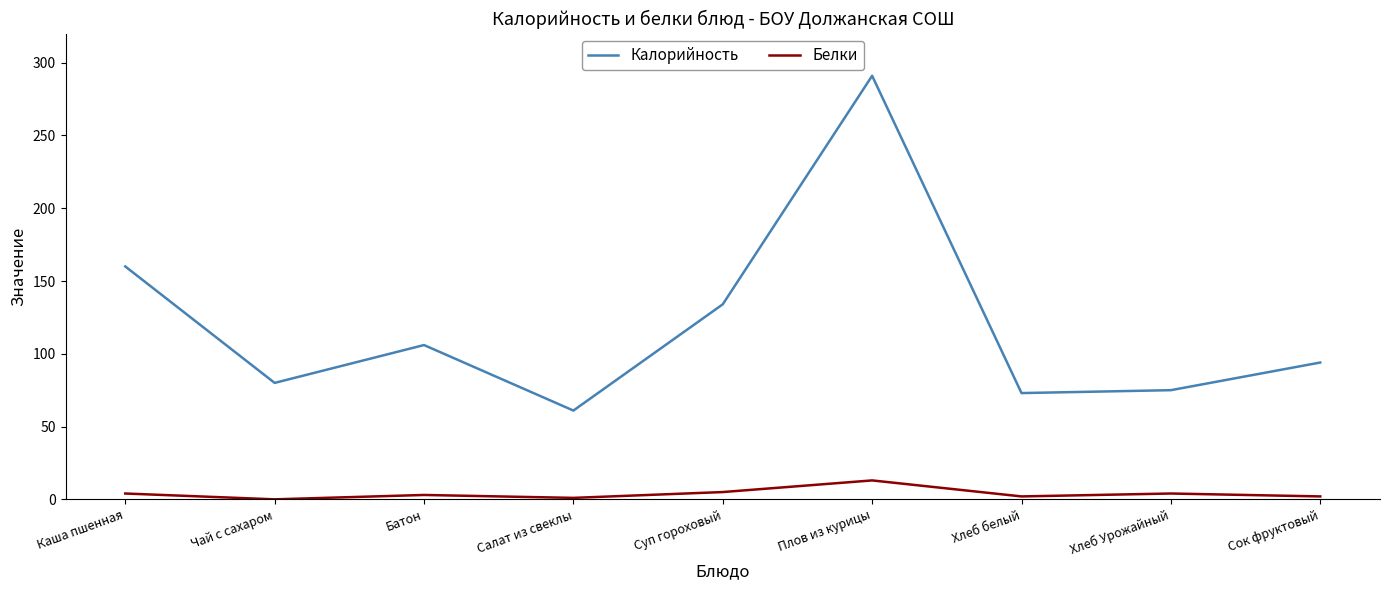

What is the greatest value displayed?

291